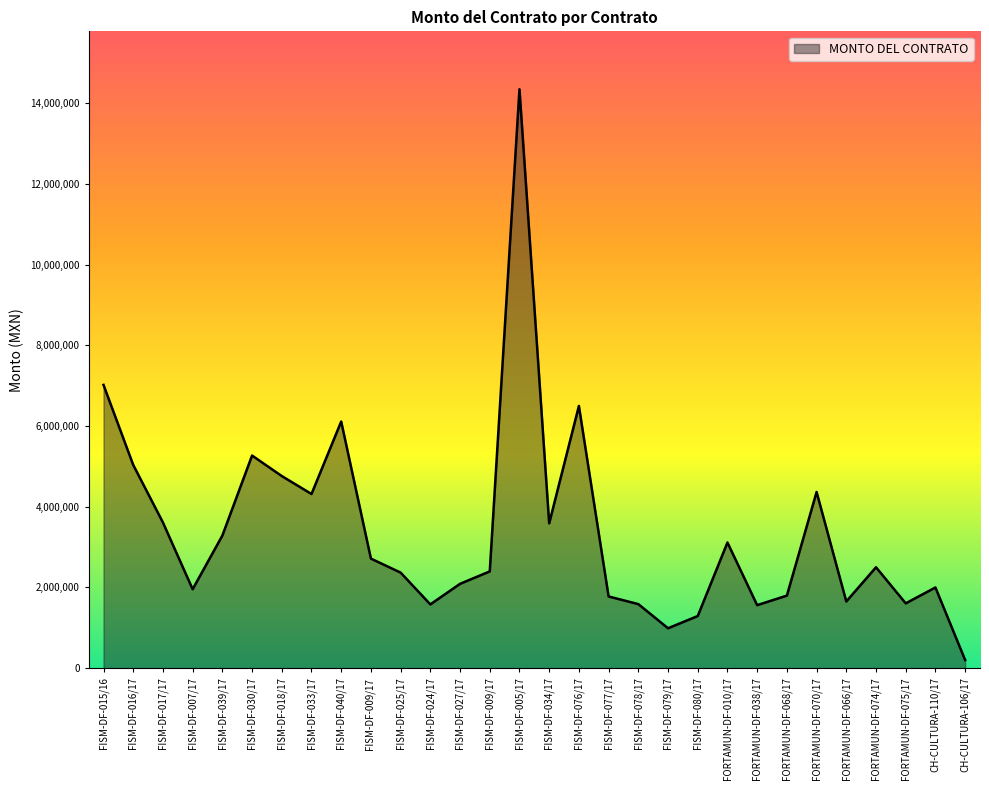

How many series are shown in this chart?

1